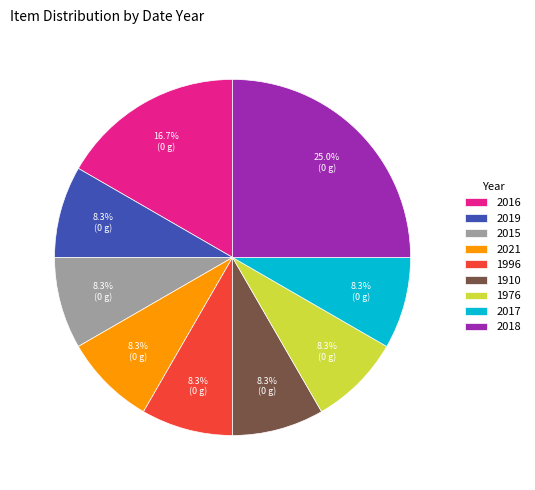

Count the number of slices in the pie.

9